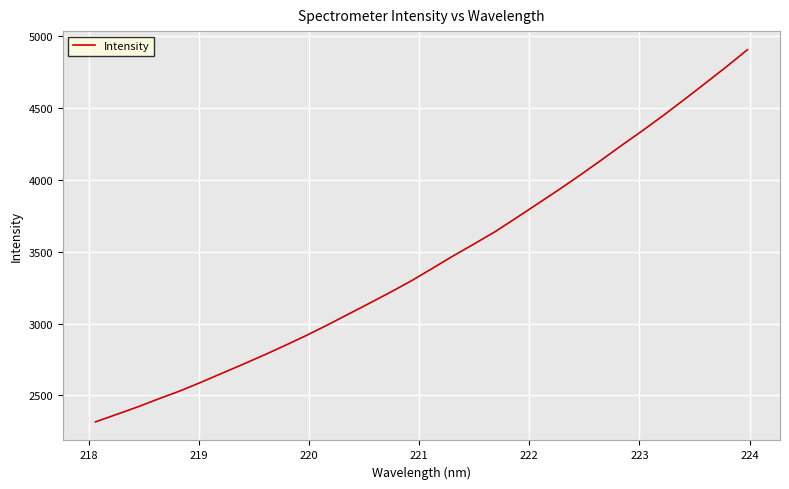

What is the smallest value displayed?

2316.2